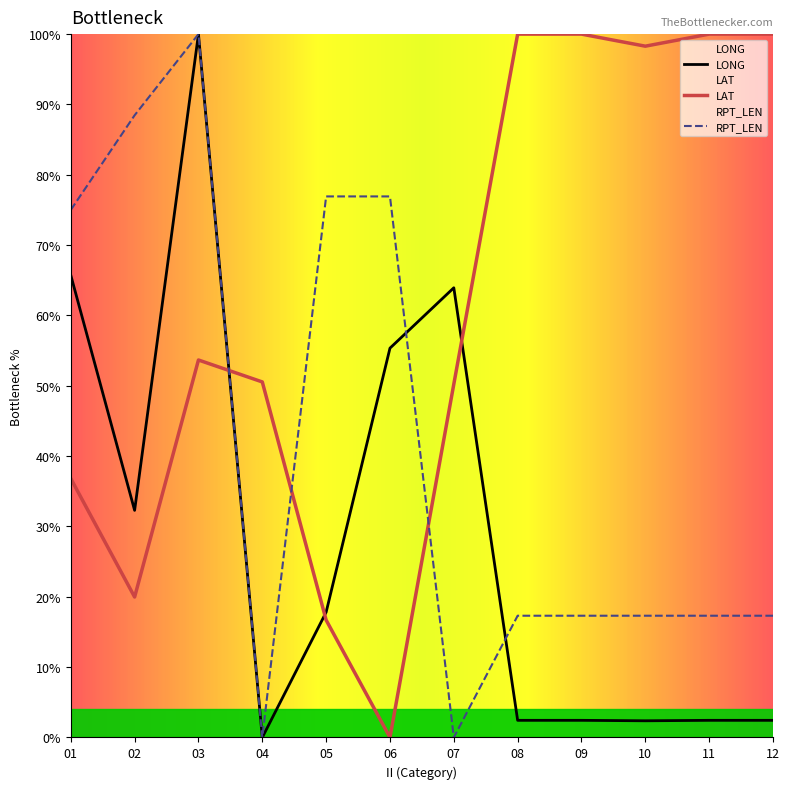

Where is LAT nearest to the value 50?

07